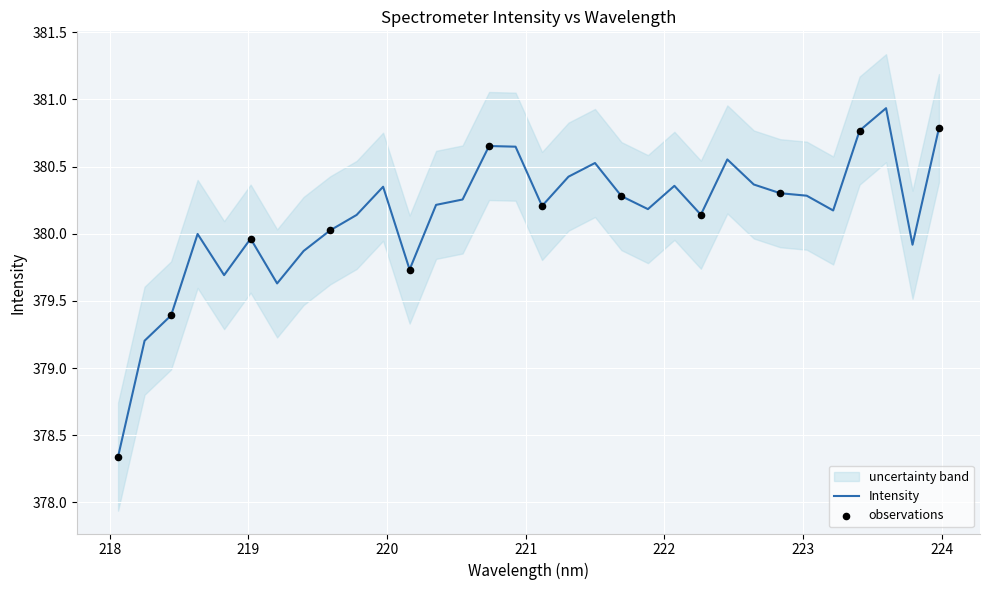

What is the highest value of the Intensity series?

380.9